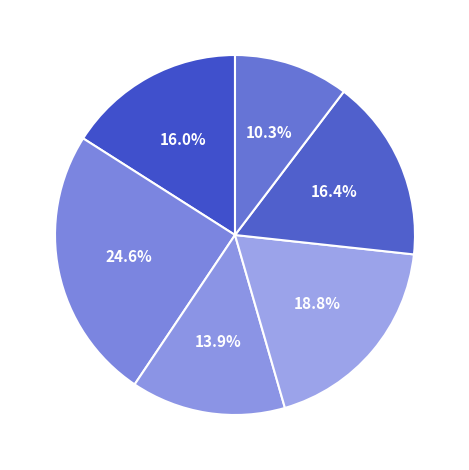

Is there a majority slice in this chart?

No